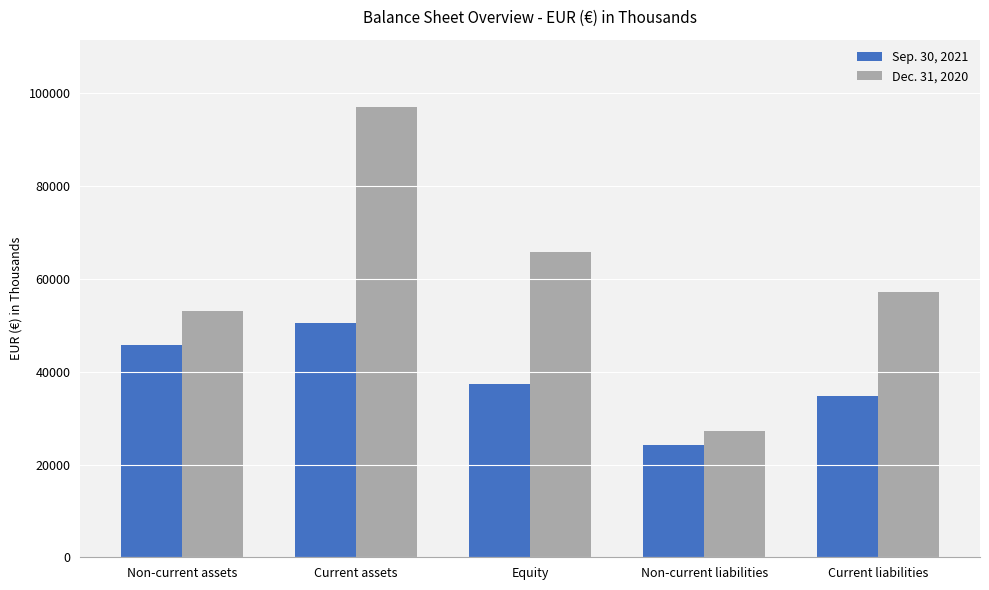

At how many categories does at least one series exceed 59414?

2